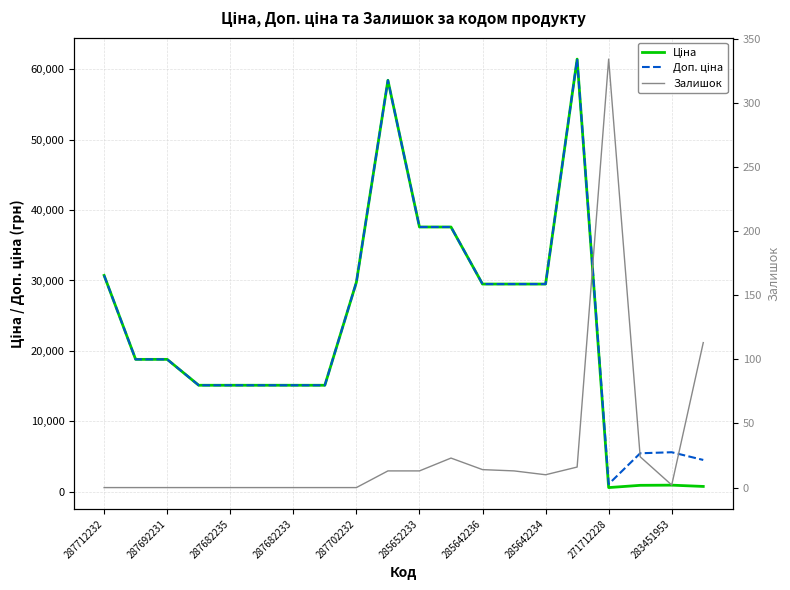

What is the greatest value displayed?

61434.3